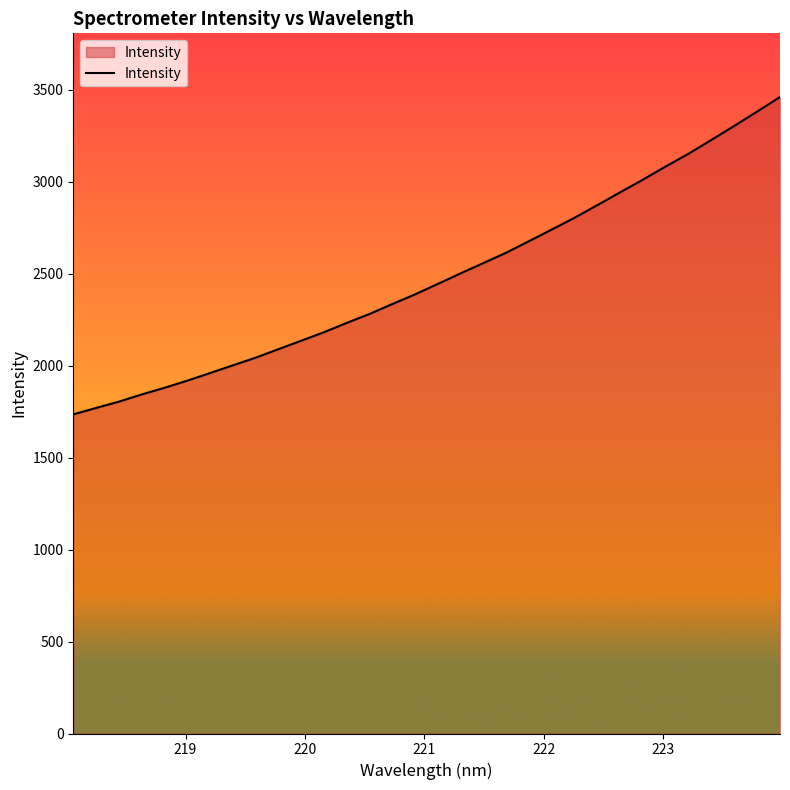

What is the minimum value shown in the chart?

1734.5